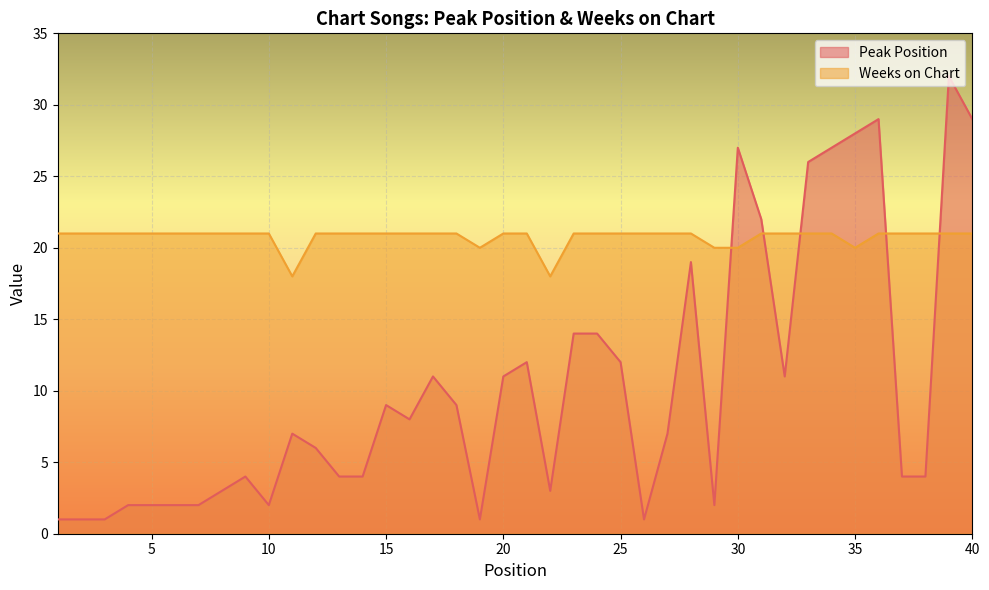

At 24, list the series in order from largest to smallest.

Weeks on Chart, Peak Position